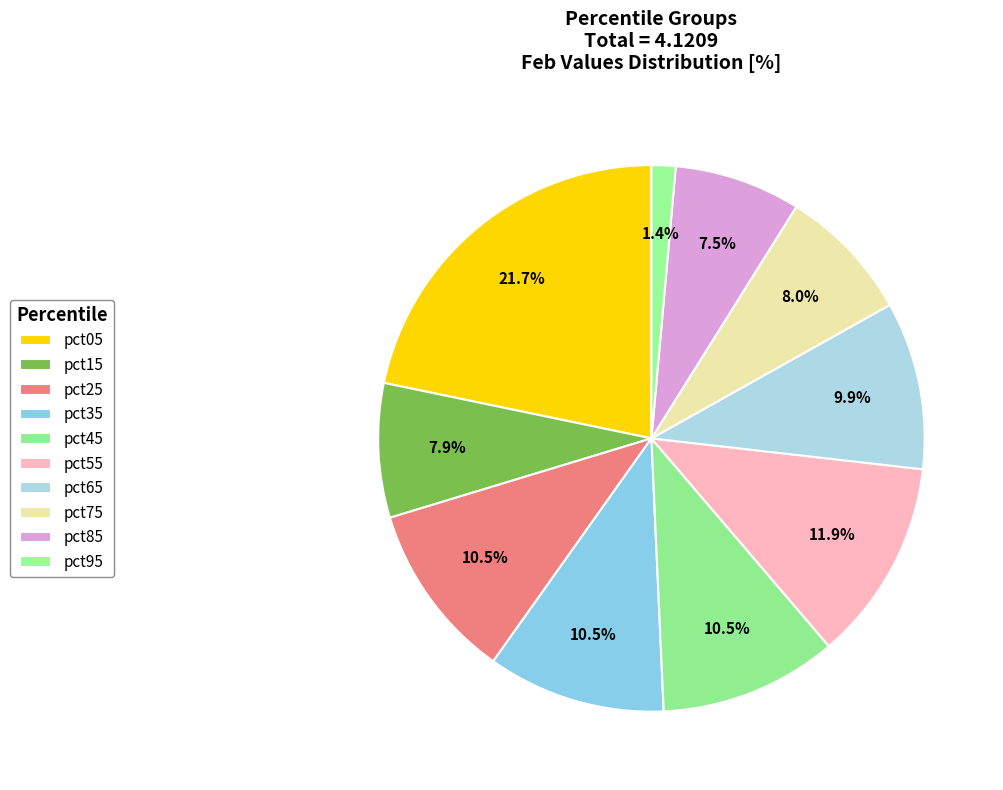

How many slices are in this pie chart?

10